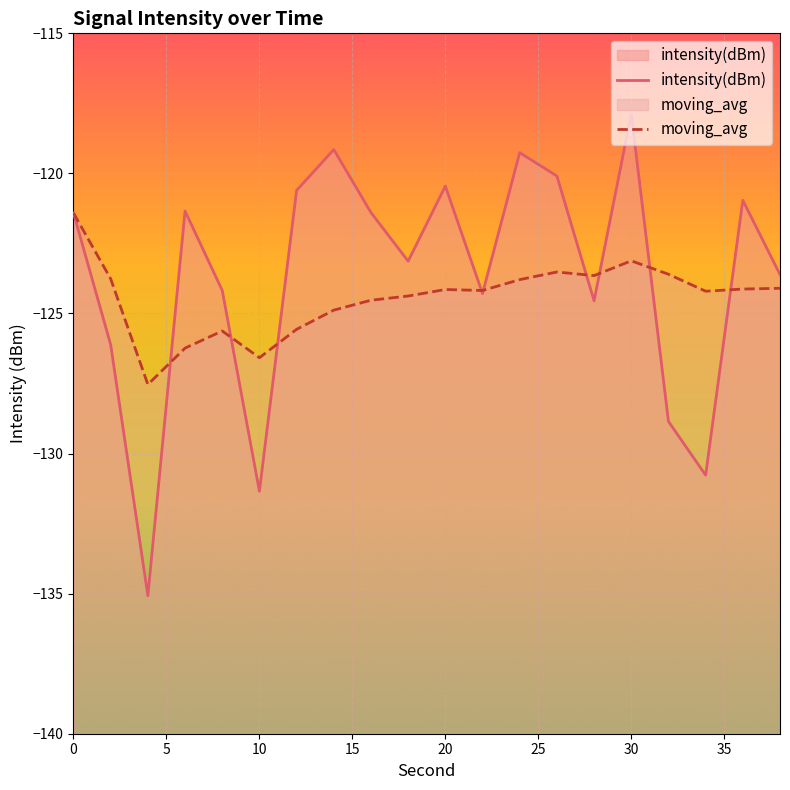

Which category has the highest value in the intensity(dBm) series?

30